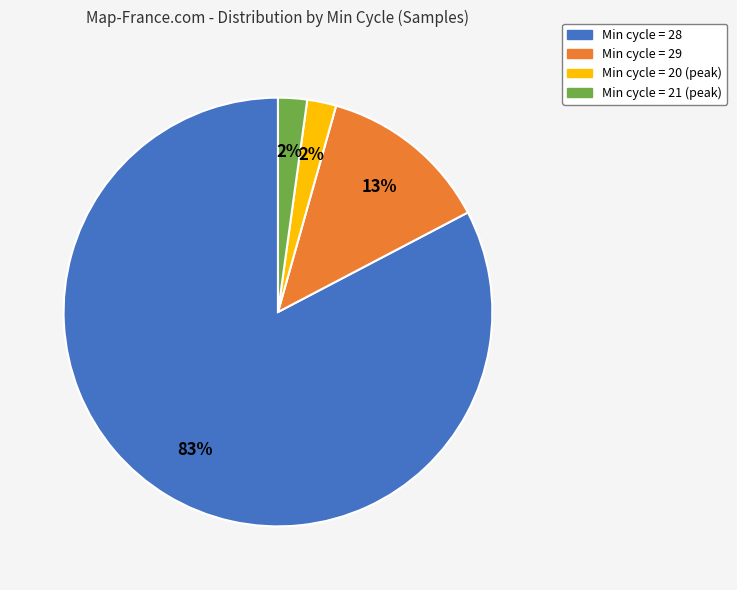

To the nearest percent, what is the average slice percentage?

25%